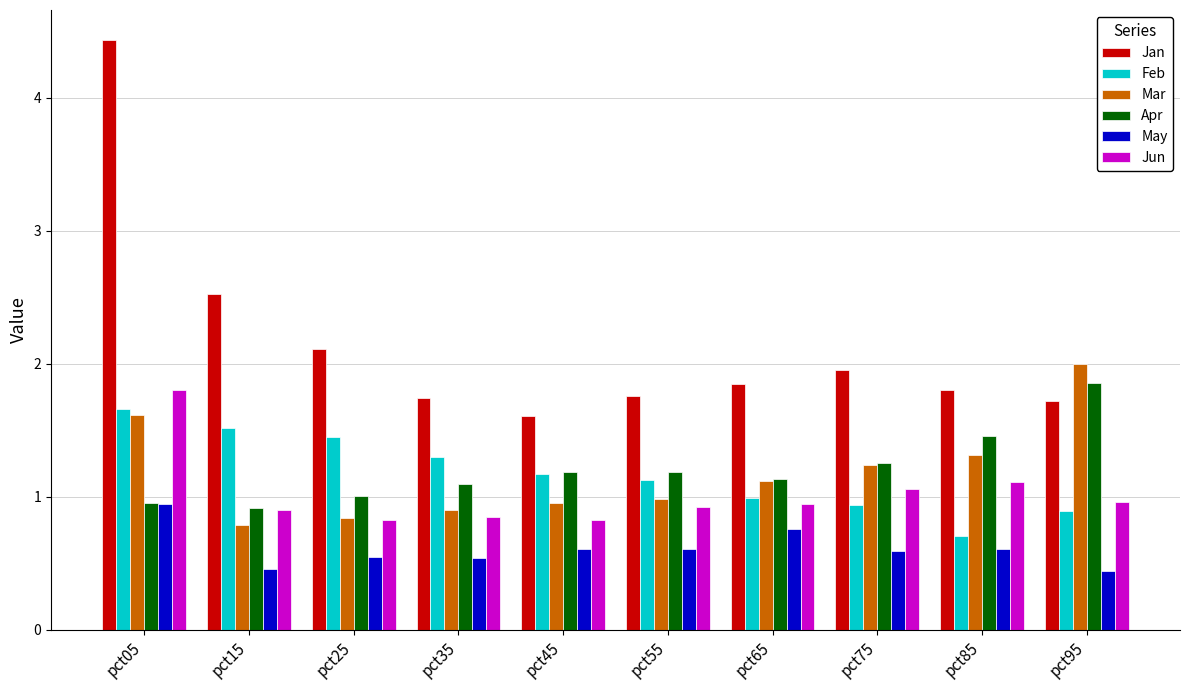

True or false: May has a value of 0.8 at pct65.

True